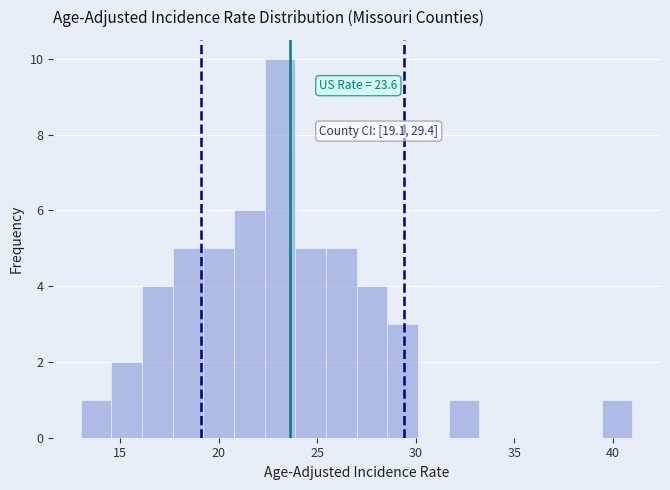

Around what value on the x-axis is the tallest bar? Give the approximate position of its centre, as read against the axis.

23.0